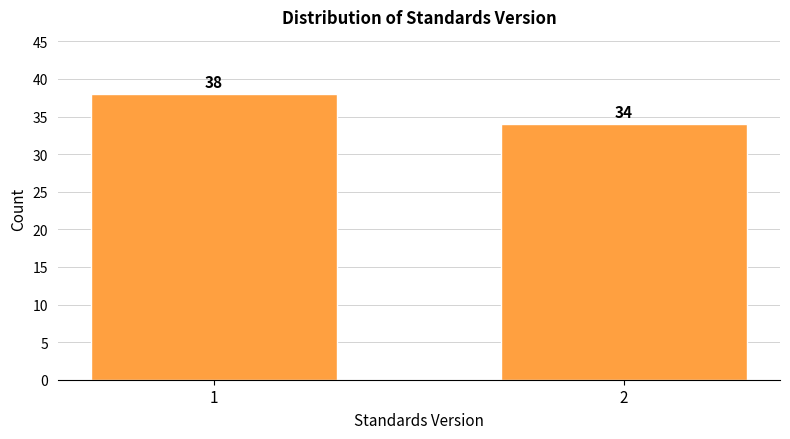

Reading left to right, transcribe all the data shown in this chart.

38	34